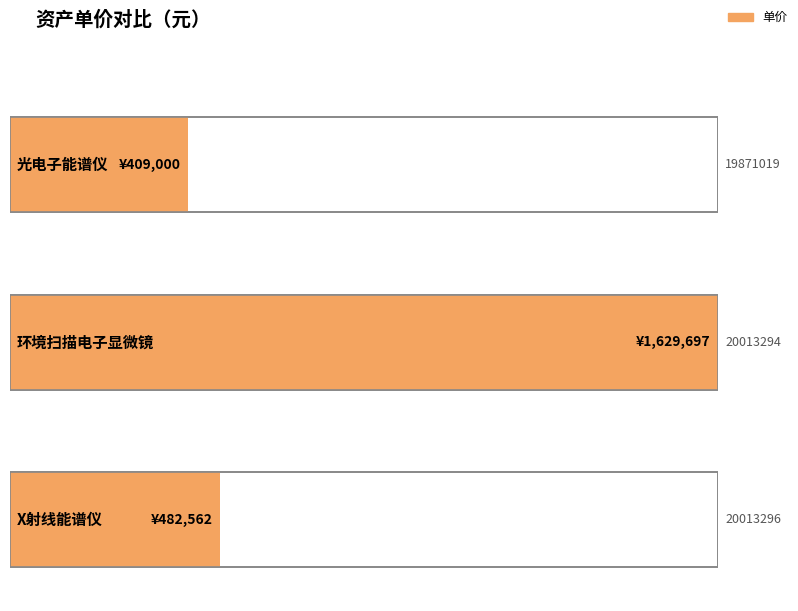

Where is the data nearest to the value 1019348?

20013296